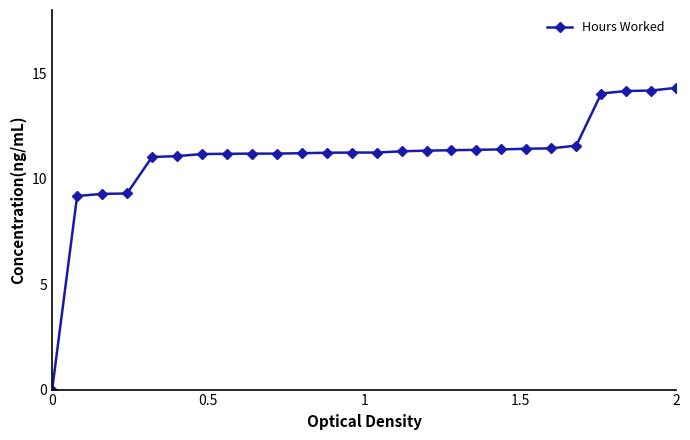

What is the sum of all values?

287.4